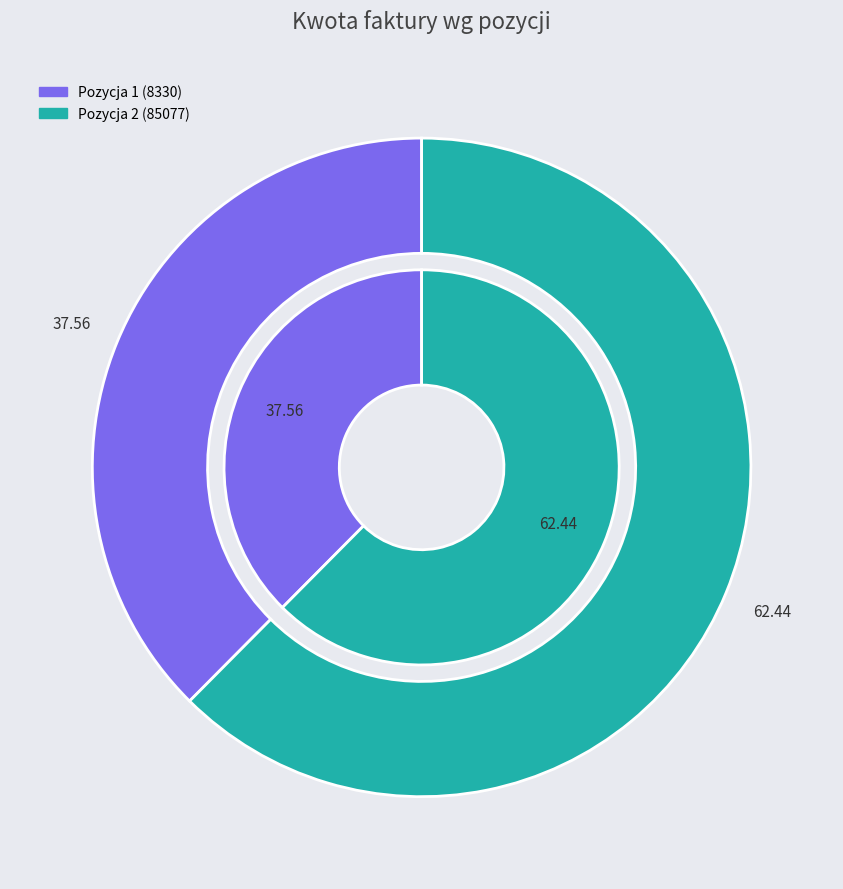

Count the number of slices in the pie.

2